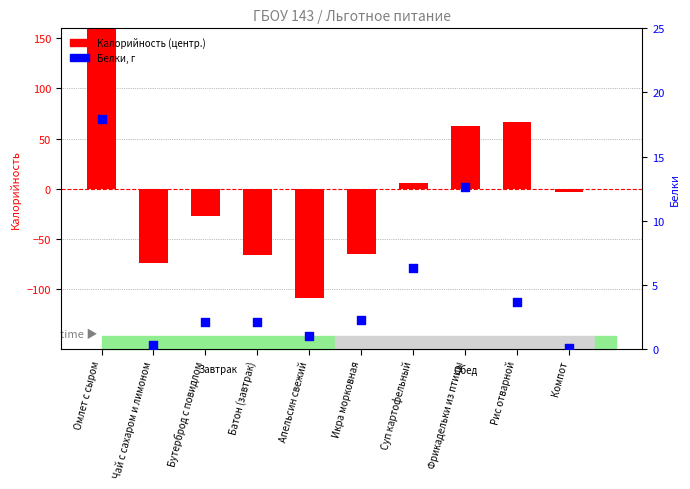

Which series reaches the maximum Y coordinate?

Калорийность (центр.)